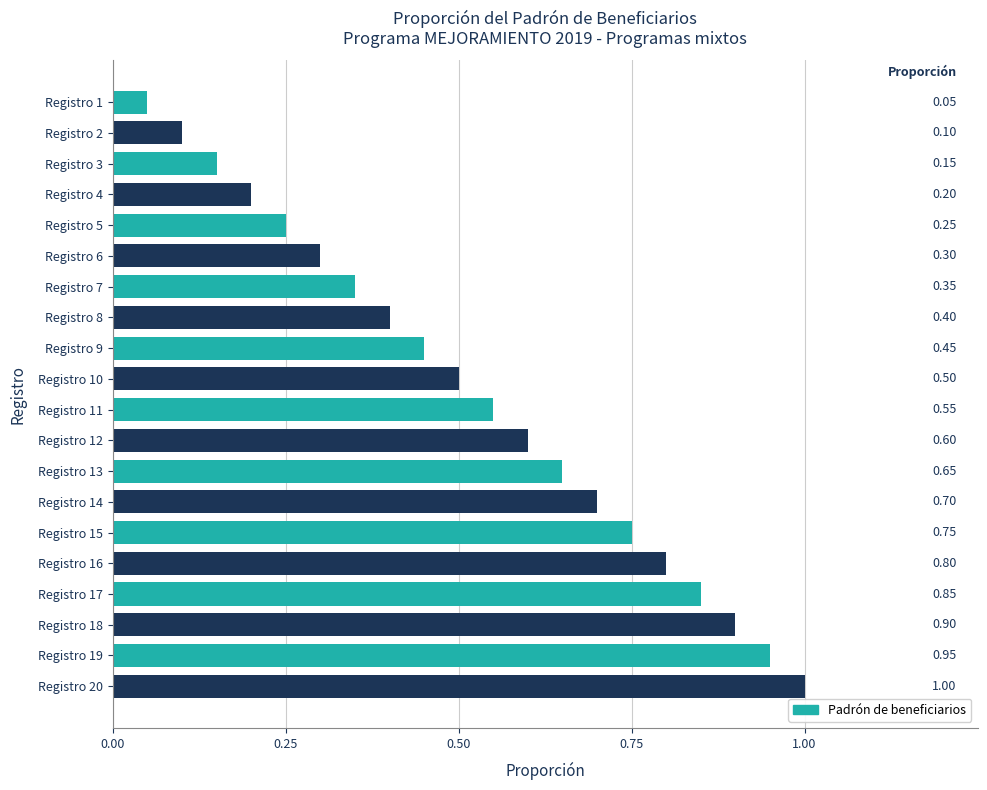

How many series are shown in this chart?

1